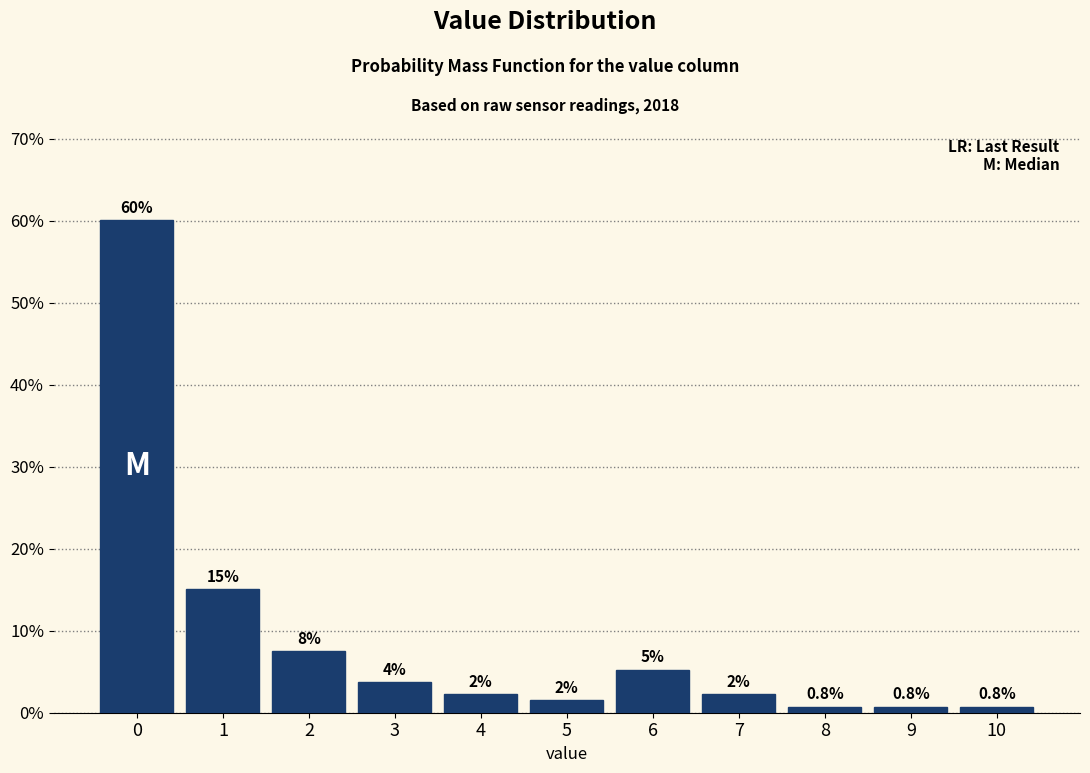

Are the bars horizontal?

No